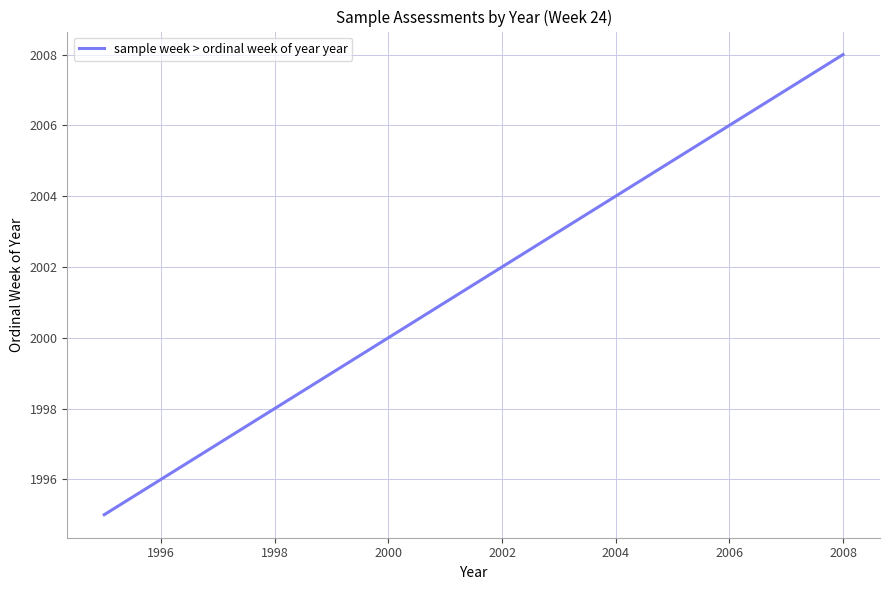

What is the smallest value displayed?

1995